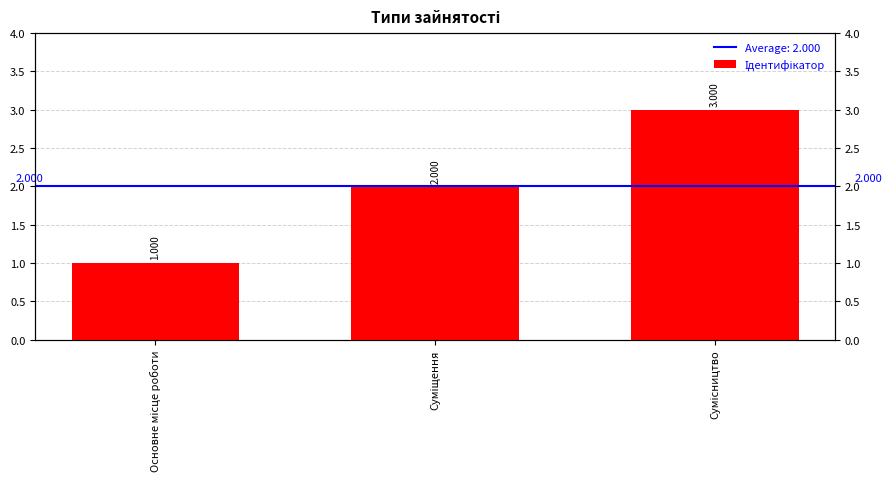

What is the difference between the values at Сумісництво and Основне місце роботи?

2